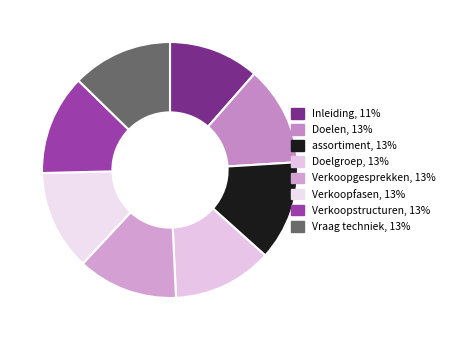

To the nearest percent, what is the combined percentage of Verkoopgesprekken and Inleiding?

24%